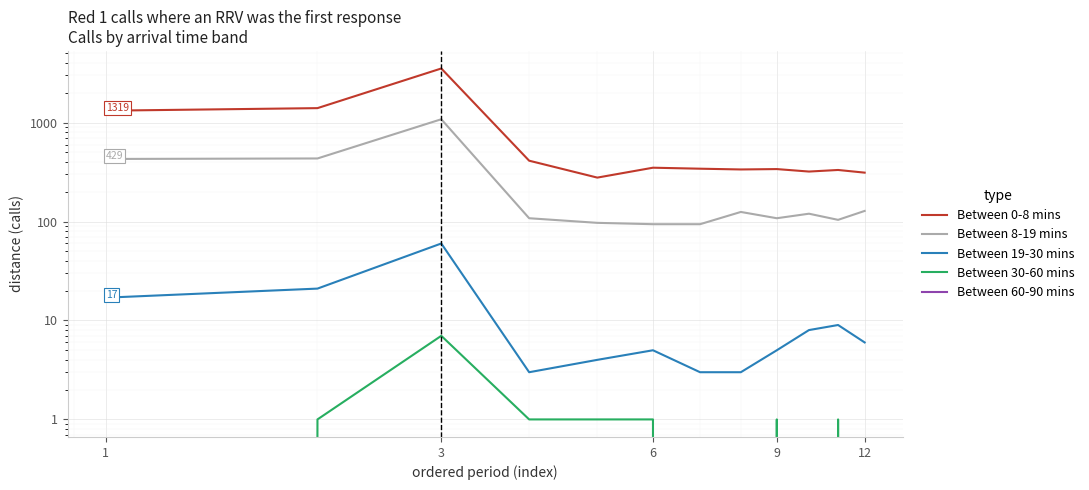

How many Between 30-60 mins values are between 0 and 1?

11